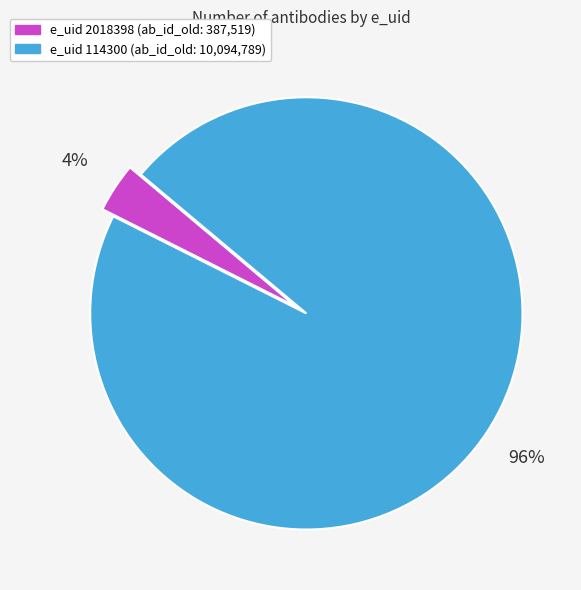

Does any single category account for the majority?

Yes